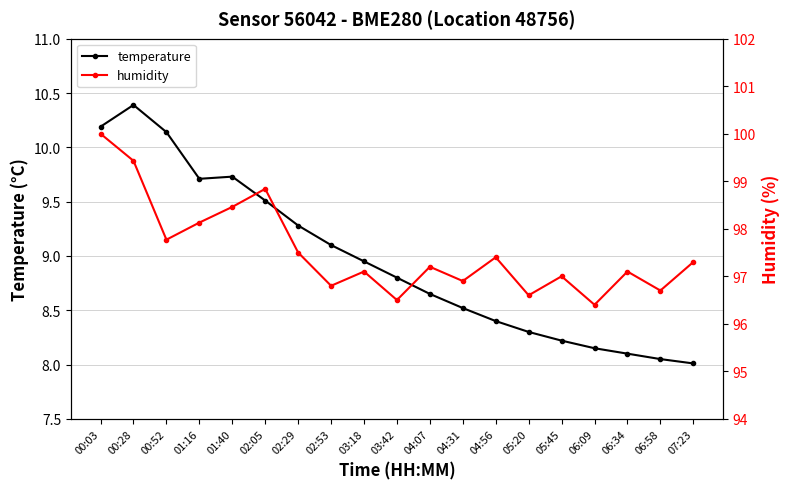

At which label is temperature closest to 9?

03:18